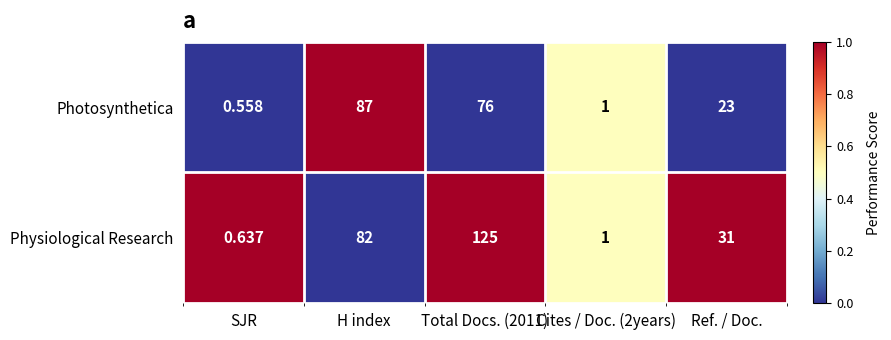

Which series changed the most between SJR and Cites / Doc. (2years)?

Photosynthetica